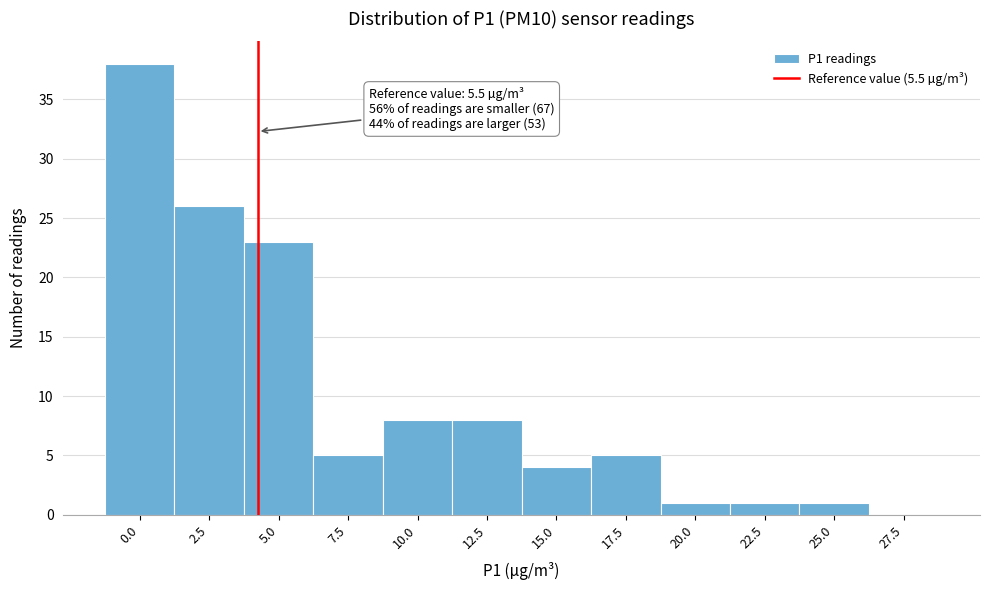

Reading right to left, extract all data points from this chart.

27.5=0	25.0=1	22.5=1	20.0=1	17.5=5	15.0=4	12.5=8	10.0=8	7.5=5	5.0=23	2.5=26	0.0=38